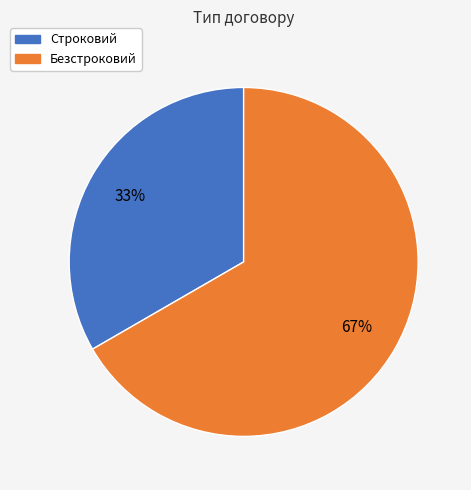

Which category has the biggest portion of the pie?

Безстроковий